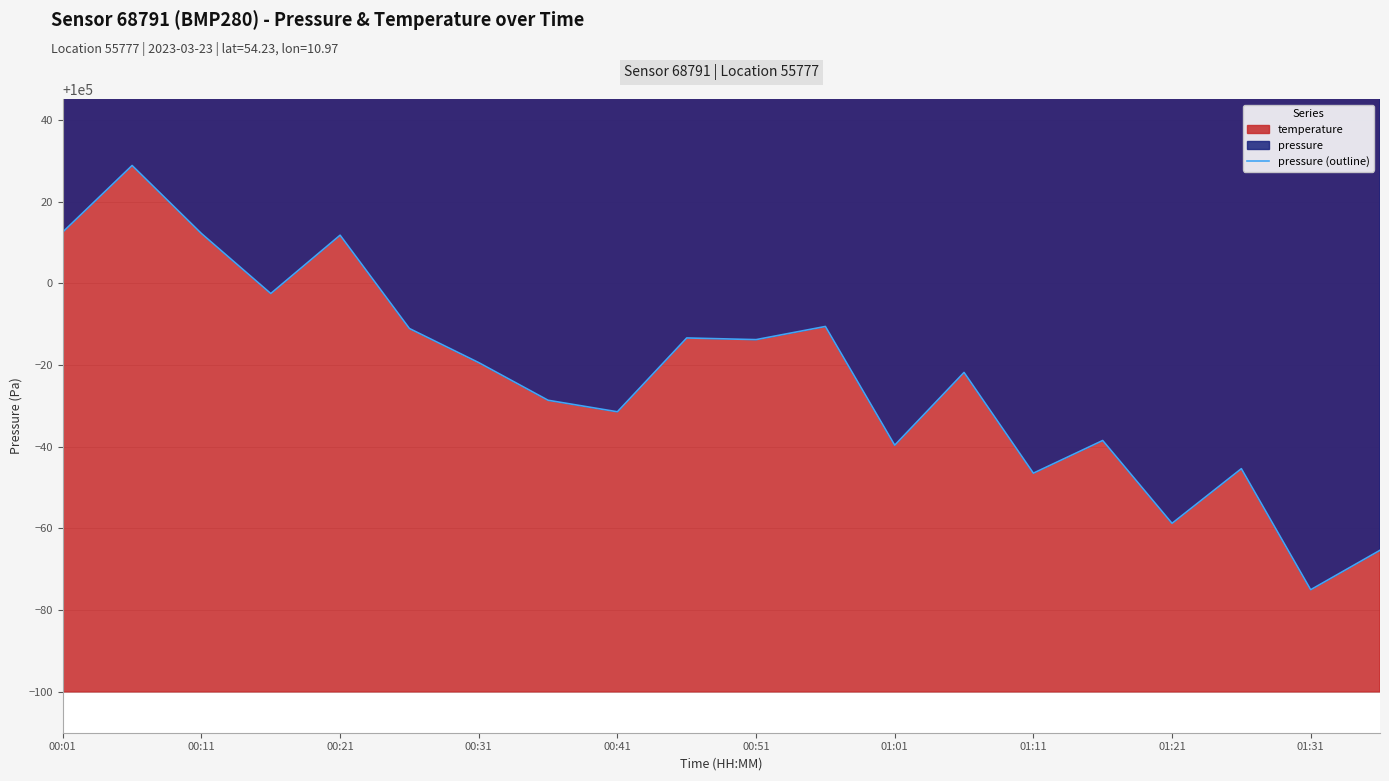

Which has a higher value, 00:21 or 00:11?

00:11